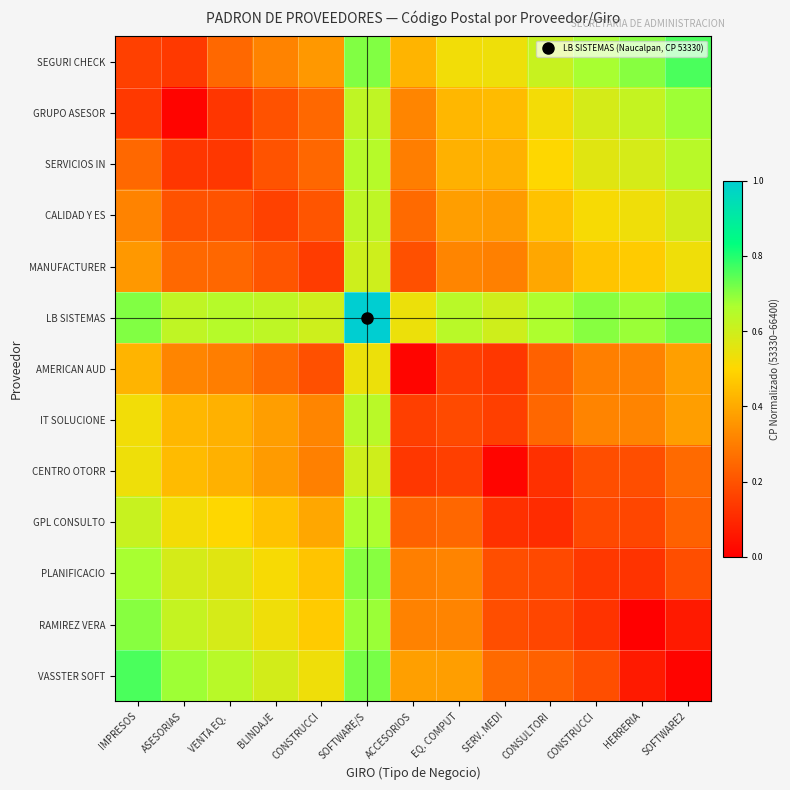

Reading left to right, transcribe all the data shown in this chart.

SEGURI CHECK: IMPRESOS=0.2	ASESORIAS=0.1	VENTA EQ. =0.3	BLINDAJE=0.3	CONSTRUCCI=0.4	SOFTWARE/S=0.7	ACCESORIOS=0.4	EQ. COMPUT=0.5	SERV. MEDI=0.5	CONSULTORI=0.6	CONSTRUCCI=0.7	HERRERIA=0.7	SOFTWARE2=0.8
GRUPO ASESOR: IMPRESOS=0.1	ASESORIAS=0.0	VENTA EQ. =0.1	BLINDAJE=0.2	CONSTRUCCI=0.3	SOFTWARE/S=0.6	ACCESORIOS=0.3	EQ. COMPUT=0.4	SERV. MEDI=0.4	CONSULTORI=0.5	CONSTRUCCI=0.6	HERRERIA=0.6	SOFTWARE2=0.7
SERVICIOS IN: IMPRESOS=0.3	ASESORIAS=0.1	VENTA EQ. =0.1	BLINDAJE=0.2	CONSTRUCCI=0.2	SOFTWARE/S=0.6	ACCESORIOS=0.3	EQ. COMPUT=0.4	SERV. MEDI=0.4	CONSULTORI=0.5	CONSTRUCCI=0.6	HERRERIA=0.6	SOFTWARE2=0.6
CALIDAD Y ES: IMPRESOS=0.3	ASESORIAS=0.2	VENTA EQ. =0.2	BLINDAJE=0.2	CONSTRUCCI=0.2	SOFTWARE/S=0.6	ACCESORIOS=0.3	EQ. COMPUT=0.4	SERV. MEDI=0.4	CONSULTORI=0.5	CONSTRUCCI=0.5	HERRERIA=0.5	SOFTWARE2=0.6
MANUFACTURER: IMPRESOS=0.4	ASESORIAS=0.3	VENTA EQ. =0.2	BLINDAJE=0.2	CONSTRUCCI=0.1	SOFTWARE/S=0.6	ACCESORIOS=0.2	EQ. COMPUT=0.3	SERV. MEDI=0.3	CONSULTORI=0.4	CONSTRUCCI=0.5	HERRERIA=0.5	SOFTWARE2=0.5
LB SISTEMAS: IMPRESOS=0.7	ASESORIAS=0.6	VENTA EQ. =0.6	BLINDAJE=0.6	CONSTRUCCI=0.6	SOFTWARE/S=1.0	ACCESORIOS=0.5	EQ. COMPUT=0.6	SERV. MEDI=0.6	CONSULTORI=0.7	CONSTRUCCI=0.7	HERRERIA=0.7	SOFTWARE2=0.7
AMERICAN AUD: IMPRESOS=0.4	ASESORIAS=0.3	VENTA EQ. =0.3	BLINDAJE=0.3	CONSTRUCCI=0.2	SOFTWARE/S=0.5	ACCESORIOS=0.0	EQ. COMPUT=0.2	SERV. MEDI=0.1	CONSULTORI=0.2	CONSTRUCCI=0.3	HERRERIA=0.3	SOFTWARE2=0.4
IT SOLUCIONE: IMPRESOS=0.5	ASESORIAS=0.4	VENTA EQ. =0.4	BLINDAJE=0.4	CONSTRUCCI=0.3	SOFTWARE/S=0.6	ACCESORIOS=0.2	EQ. COMPUT=0.2	SERV. MEDI=0.2	CONSULTORI=0.2	CONSTRUCCI=0.3	HERRERIA=0.3	SOFTWARE2=0.4
CENTRO OTORR: IMPRESOS=0.5	ASESORIAS=0.4	VENTA EQ. =0.4	BLINDAJE=0.4	CONSTRUCCI=0.3	SOFTWARE/S=0.6	ACCESORIOS=0.1	EQ. COMPUT=0.2	SERV. MEDI=0.0	CONSULTORI=0.1	CONSTRUCCI=0.2	HERRERIA=0.2	SOFTWARE2=0.3
GPL CONSULTO: IMPRESOS=0.6	ASESORIAS=0.5	VENTA EQ. =0.5	BLINDAJE=0.5	CONSTRUCCI=0.4	SOFTWARE/S=0.7	ACCESORIOS=0.2	EQ. COMPUT=0.2	SERV. MEDI=0.1	CONSULTORI=0.1	CONSTRUCCI=0.2	HERRERIA=0.2	SOFTWARE2=0.2
PLANIFICACIO: IMPRESOS=0.7	ASESORIAS=0.6	VENTA EQ. =0.6	BLINDAJE=0.5	CONSTRUCCI=0.5	SOFTWARE/S=0.7	ACCESORIOS=0.3	EQ. COMPUT=0.3	SERV. MEDI=0.2	CONSULTORI=0.2	CONSTRUCCI=0.1	HERRERIA=0.1	SOFTWARE2=0.2
RAMIREZ VERA: IMPRESOS=0.7	ASESORIAS=0.6	VENTA EQ. =0.6	BLINDAJE=0.5	CONSTRUCCI=0.5	SOFTWARE/S=0.7	ACCESORIOS=0.3	EQ. COMPUT=0.3	SERV. MEDI=0.2	CONSULTORI=0.2	CONSTRUCCI=0.1	HERRERIA=0.0	SOFTWARE2=0.1
VASSTER SOFT: IMPRESOS=0.8	ASESORIAS=0.7	VENTA EQ. =0.6	BLINDAJE=0.6	CONSTRUCCI=0.5	SOFTWARE/S=0.7	ACCESORIOS=0.4	EQ. COMPUT=0.4	SERV. MEDI=0.3	CONSULTORI=0.2	CONSTRUCCI=0.2	HERRERIA=0.1	SOFTWARE2=0.0